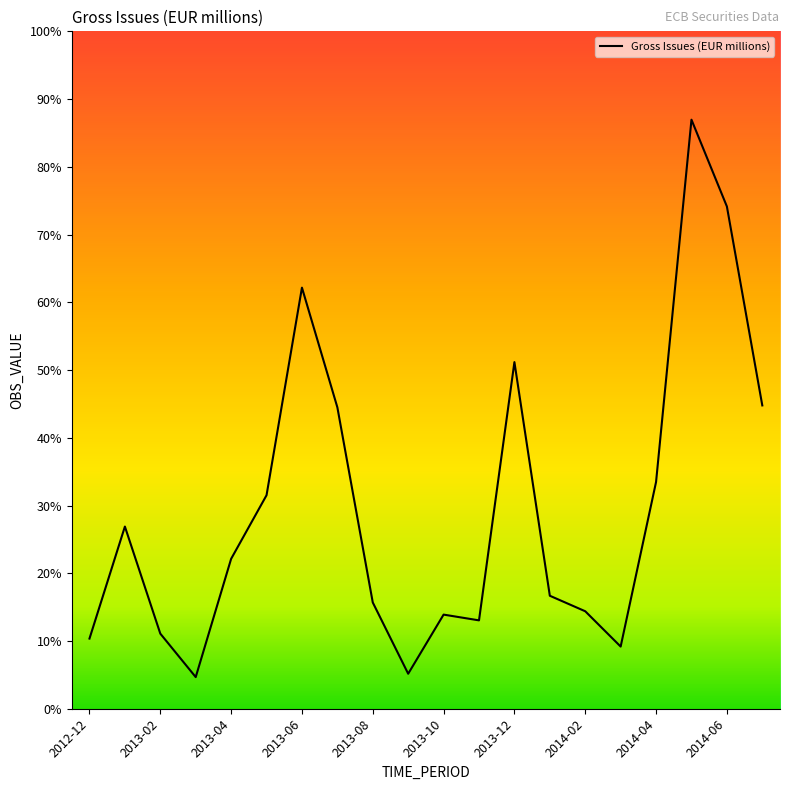

Is this an area chart (filled region under the line)?

No